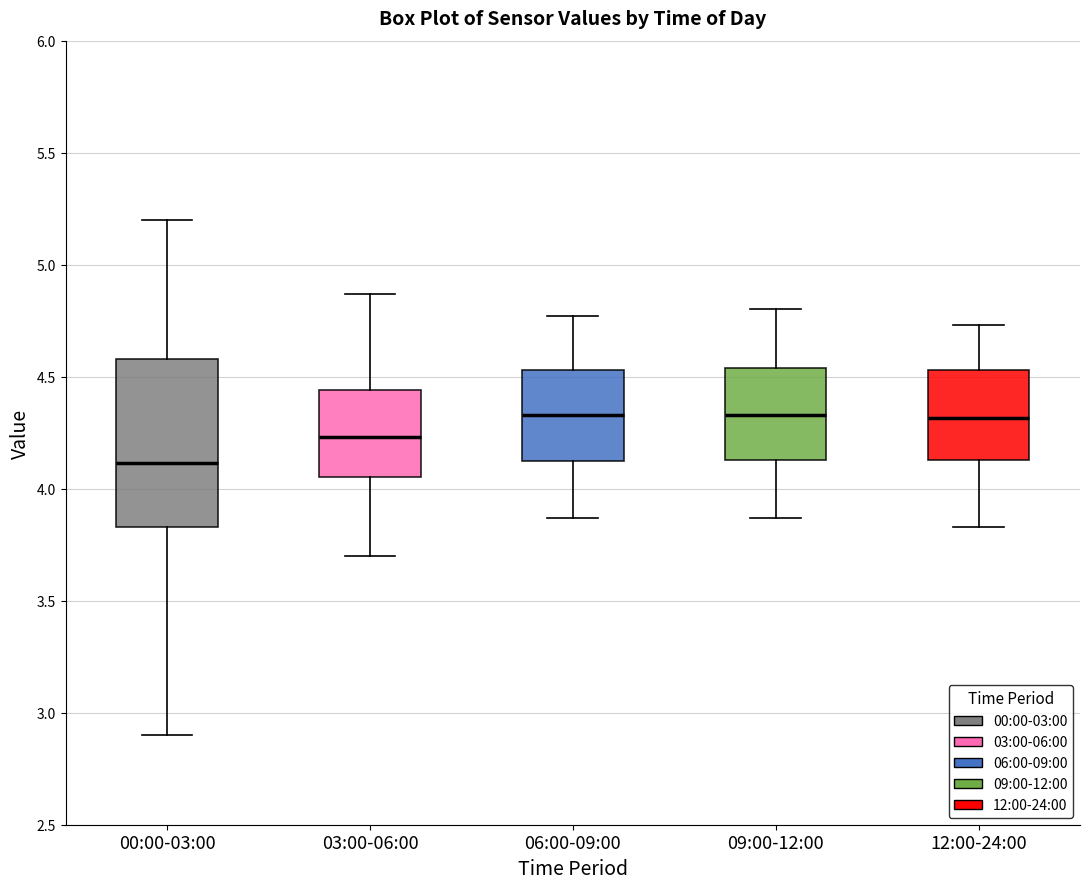

Which box is the tallest, from its lower edge to its upper edge?

00:00-03:00